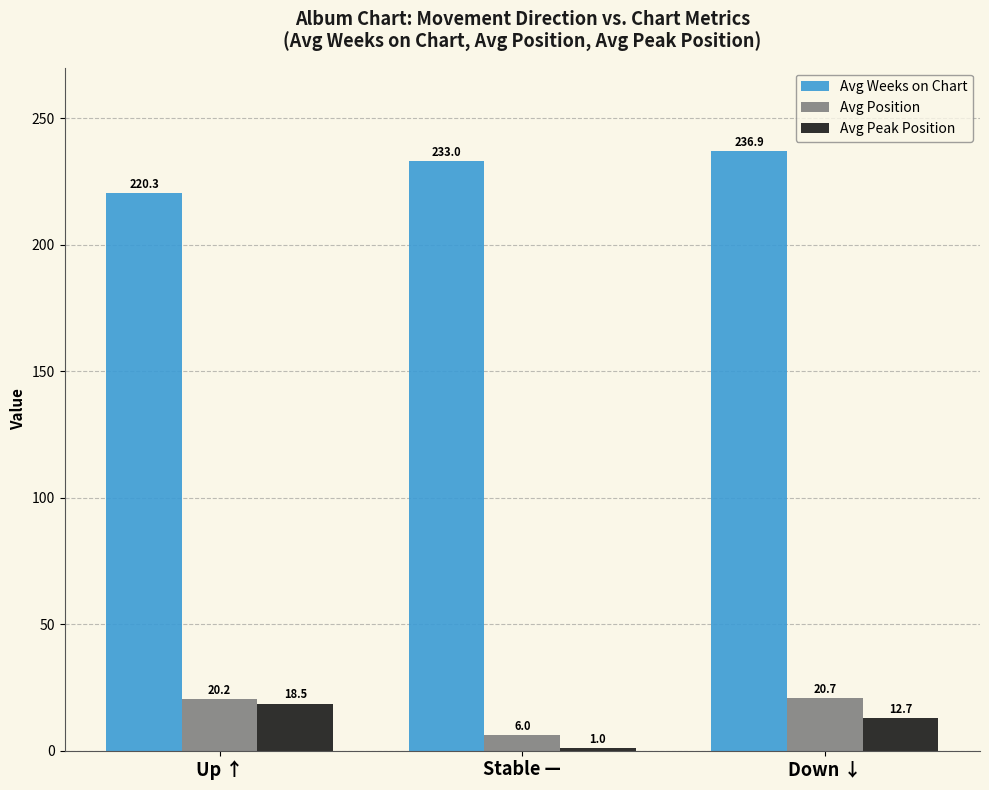

Between Up ↑ and Down ↓, which series saw the biggest shift?

Avg Weeks on Chart